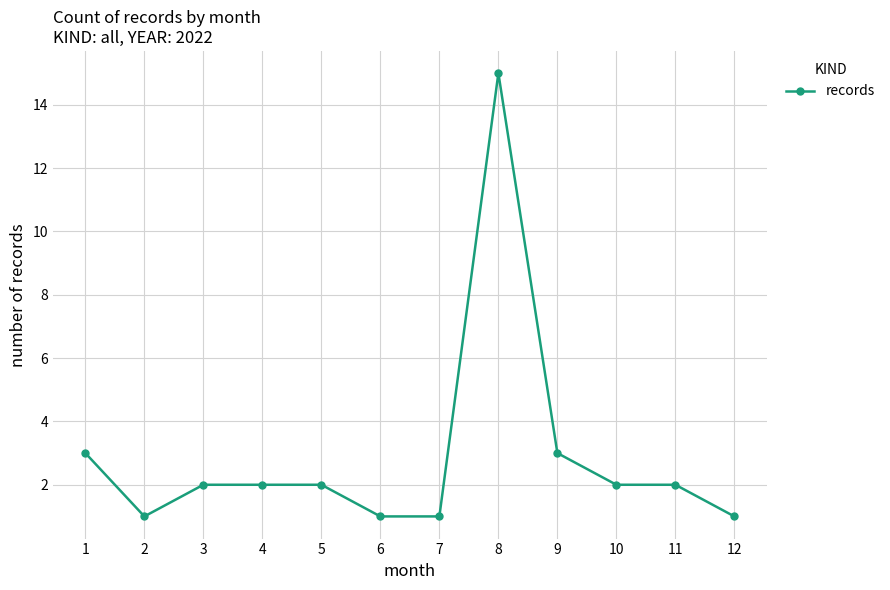

The value at 6 is 1. True or false?

True